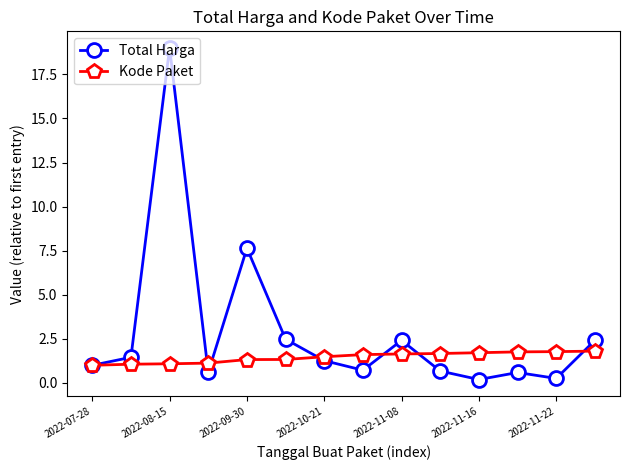

What is the difference between the maximum and minimum values in the Total Harga series?

18.8